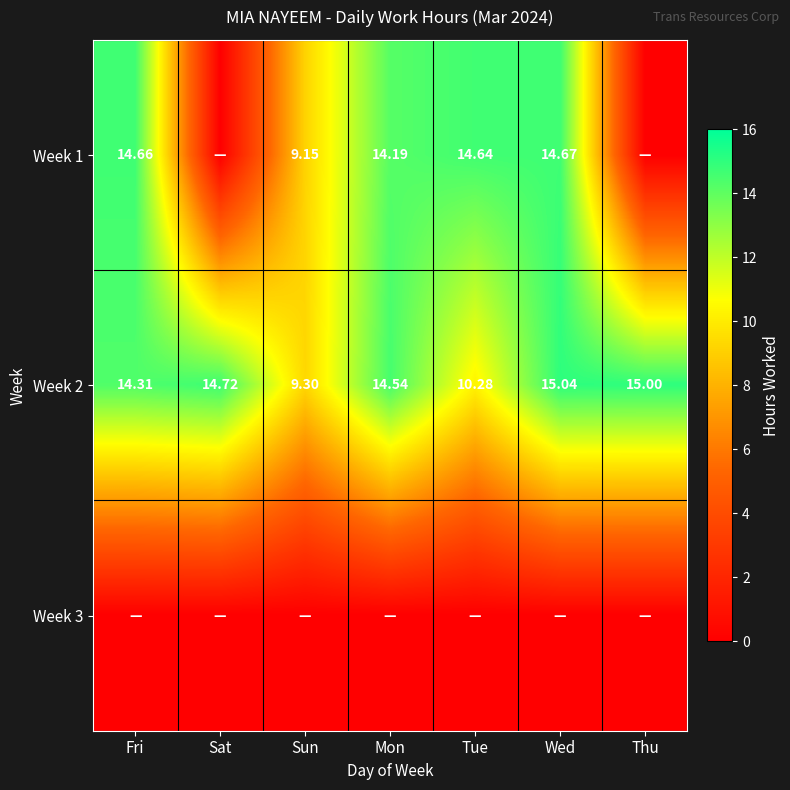

Is the value of Week 1 at Mon greater than the value of Week 2 at Sat?

No